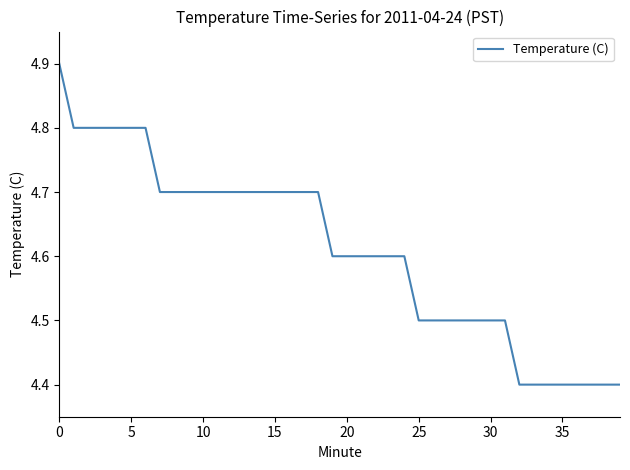

What is the difference between the maximum and minimum values?

0.5